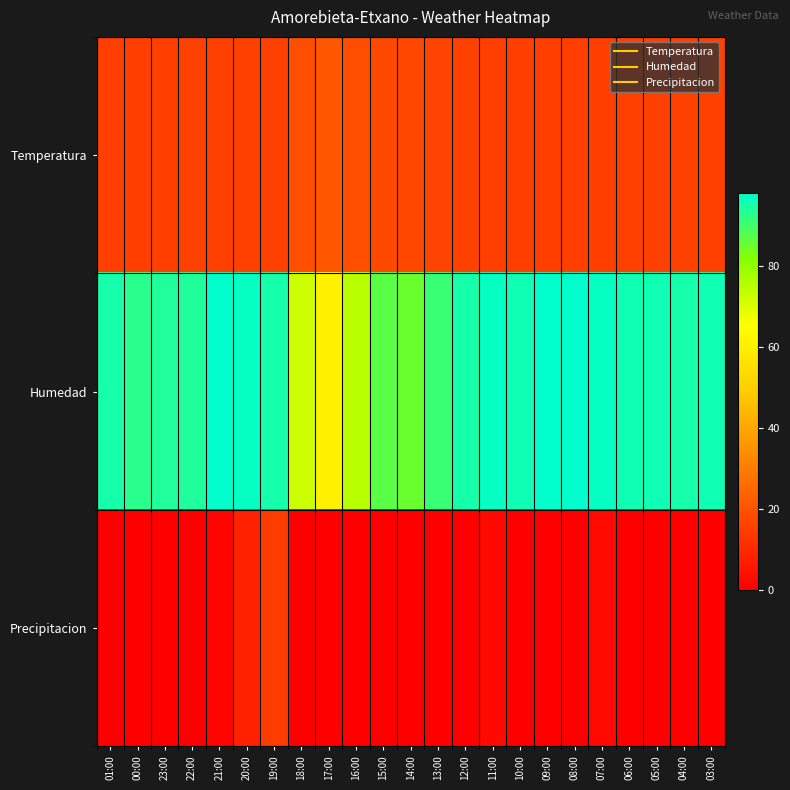

Between 12:00 and 14:00, which is larger?

14:00